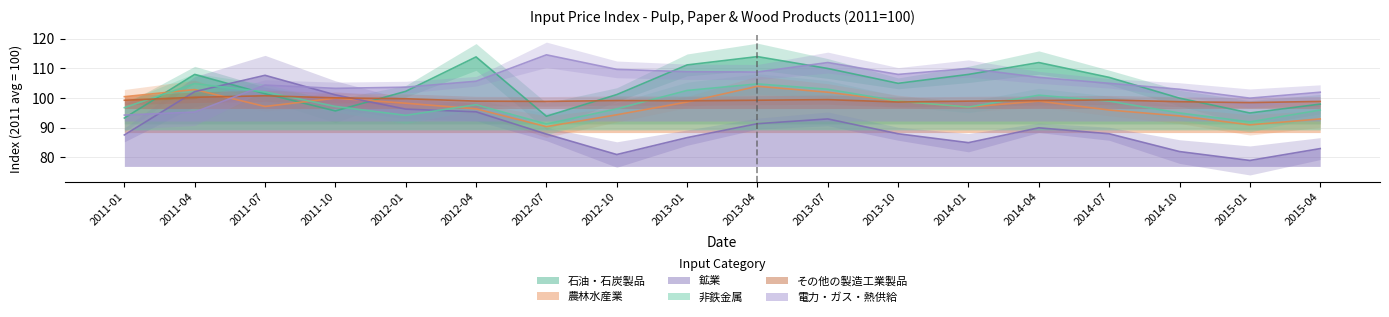

At which label is 農林水産業 closest to 97?

2014-01